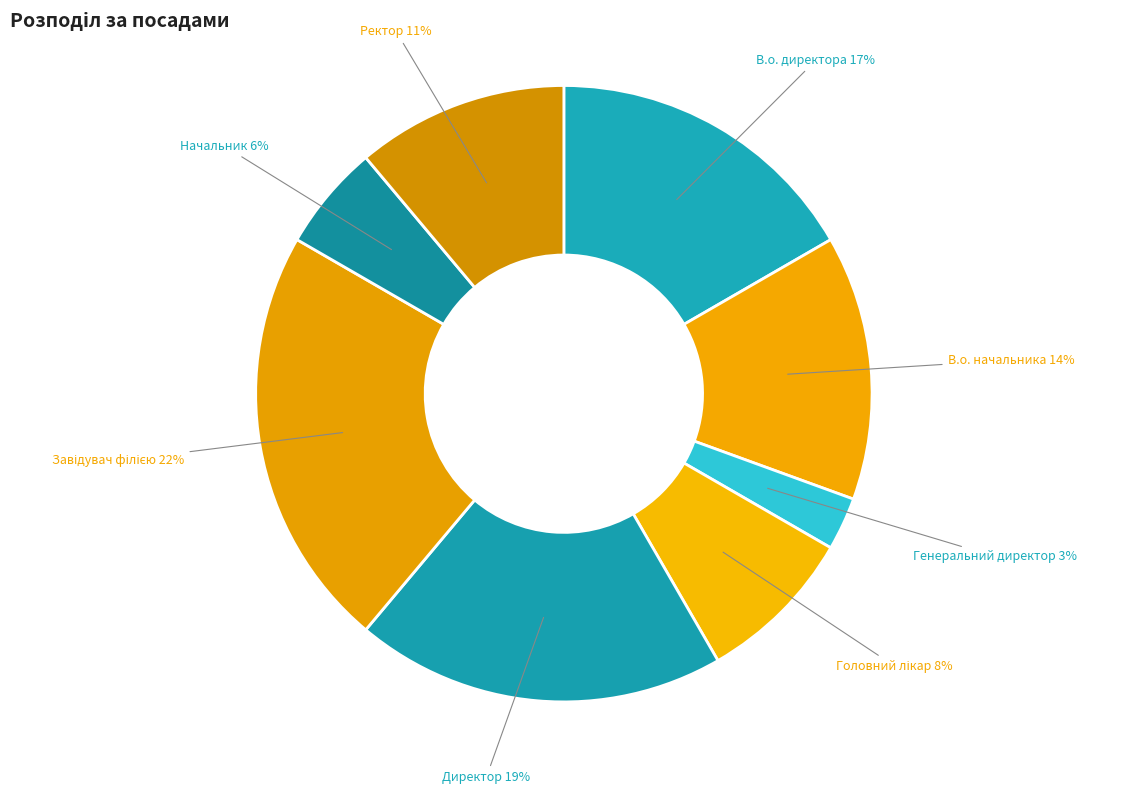

Approximately how many times larger is the value at Генеральний директор compared to В.о. начальника?

0.2